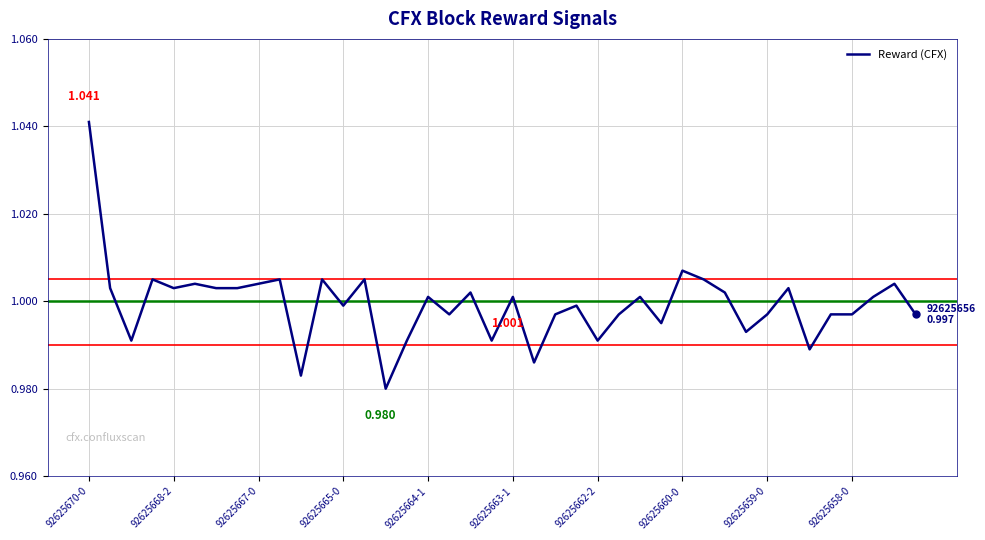

How many lines are shown in the chart?

1